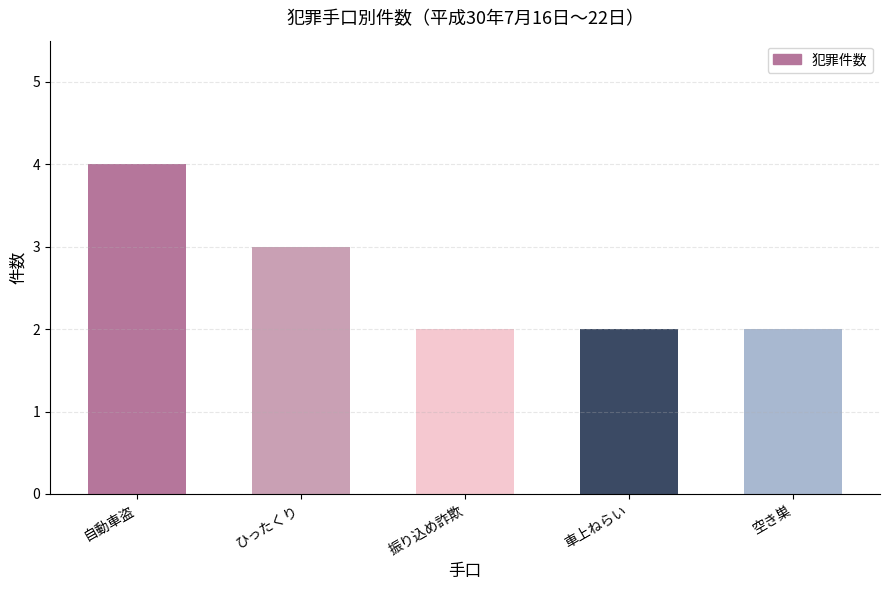

Reading right to left, what are all the values shown in this chart?

2	2	2	3	4